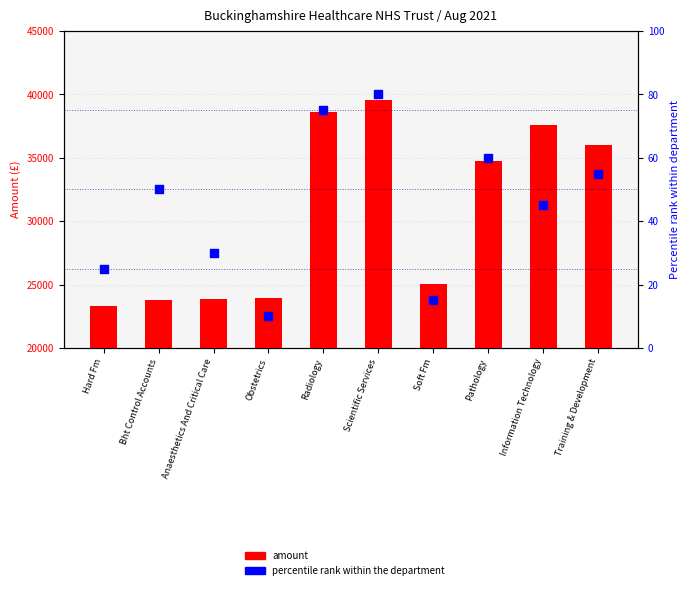

Which series has the largest total across all categories?

amount